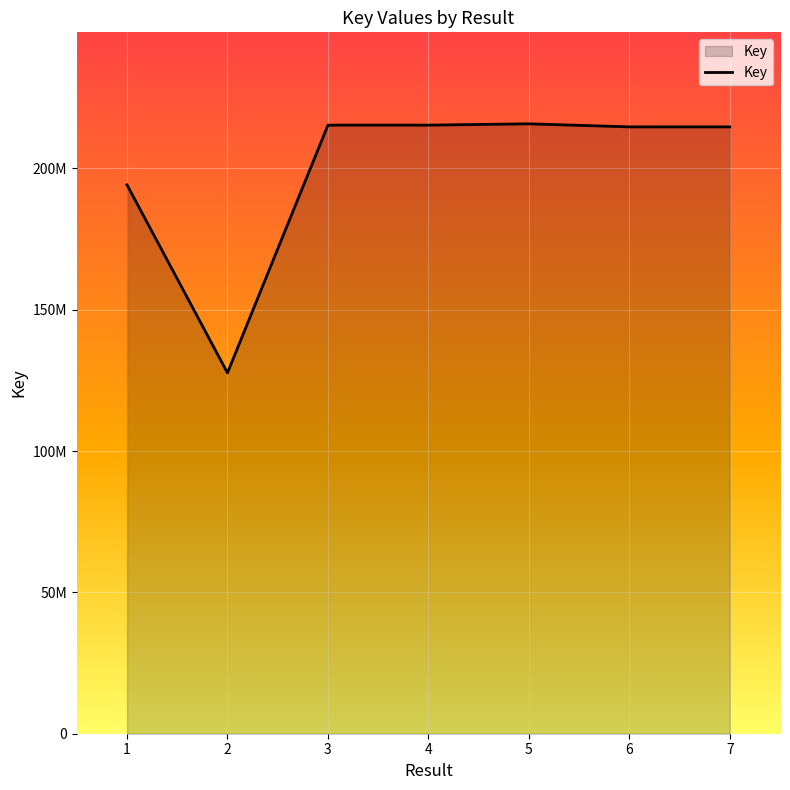

Does the chart have visible grid lines?

Yes